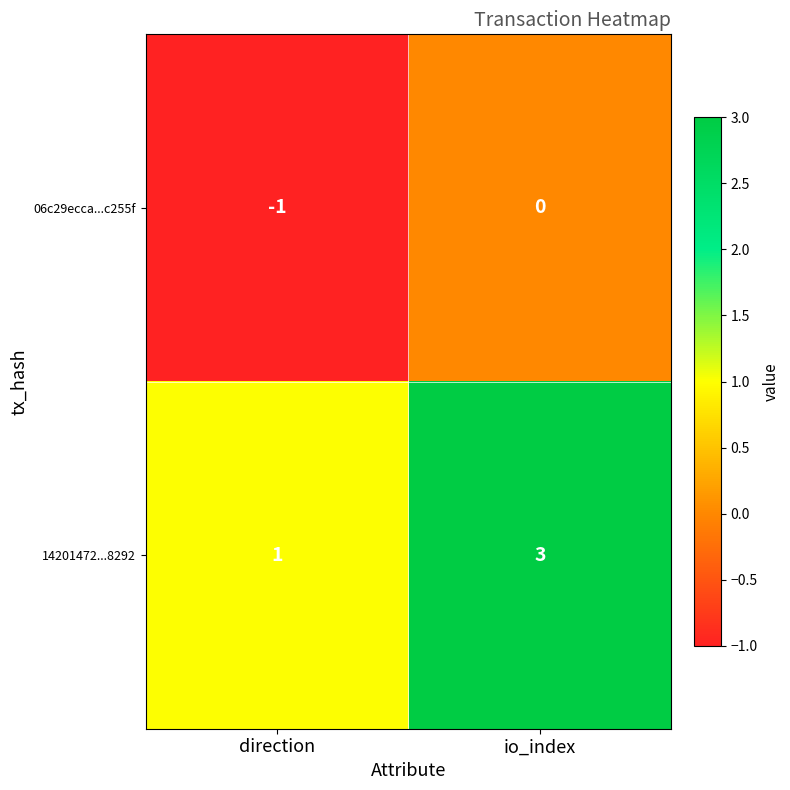

What is the total value across all series at io_index?

3